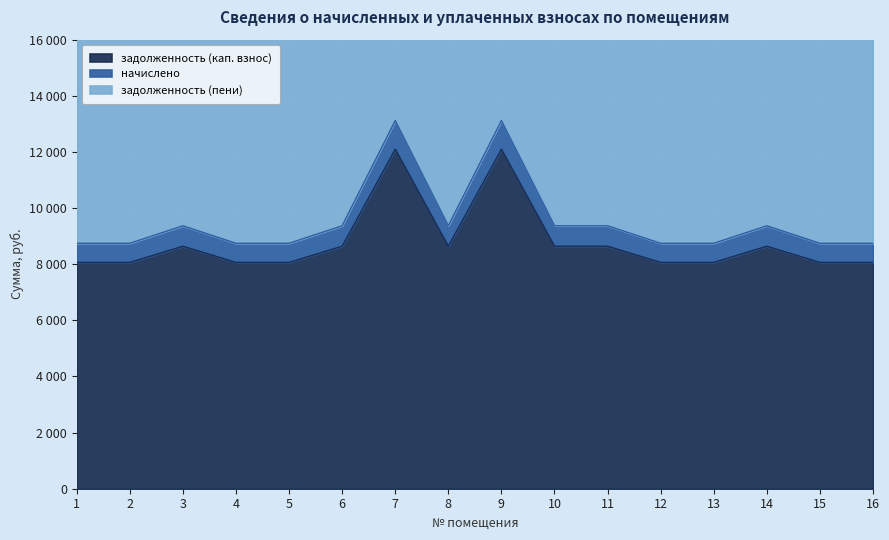

List the series in order of their peak value, highest first.

задолженность (пени), задолженность (кап. взнос), начислено